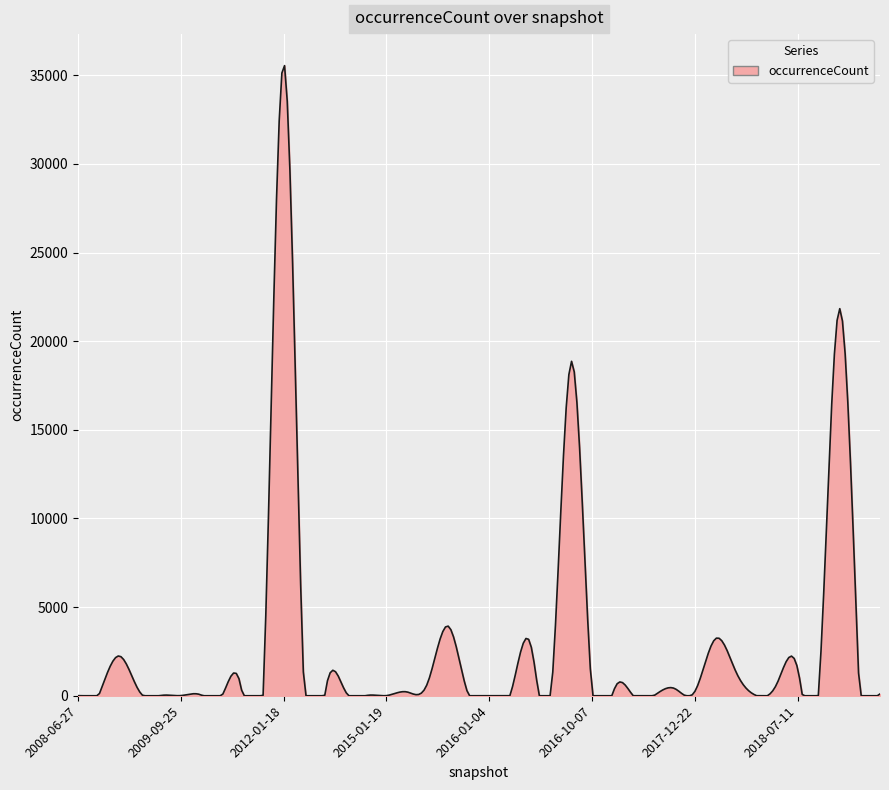

What is the greatest value displayed?

35545.1